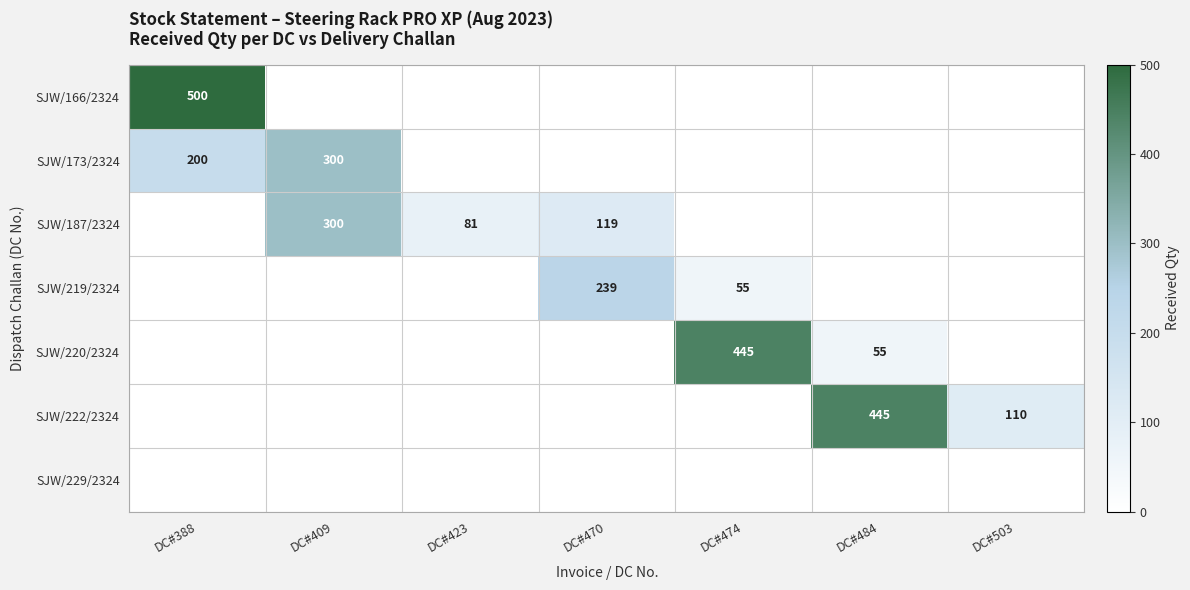

The SJW/173/2324 series shows 456 at DC#409. True or false?

False